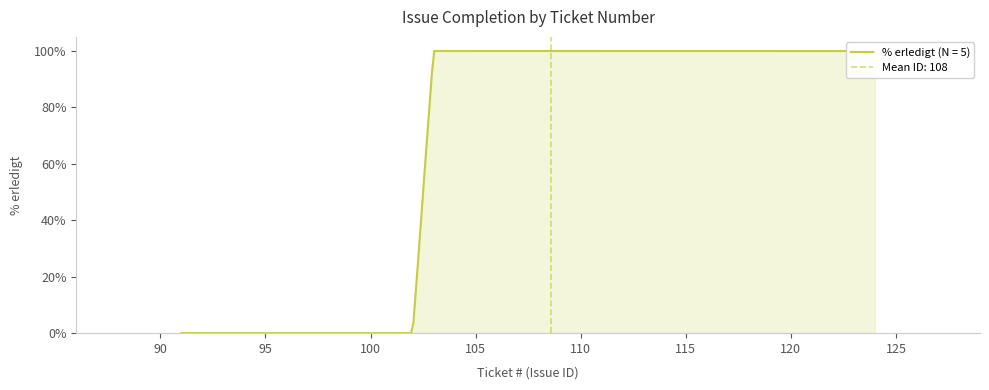

Read the value at 123.

100